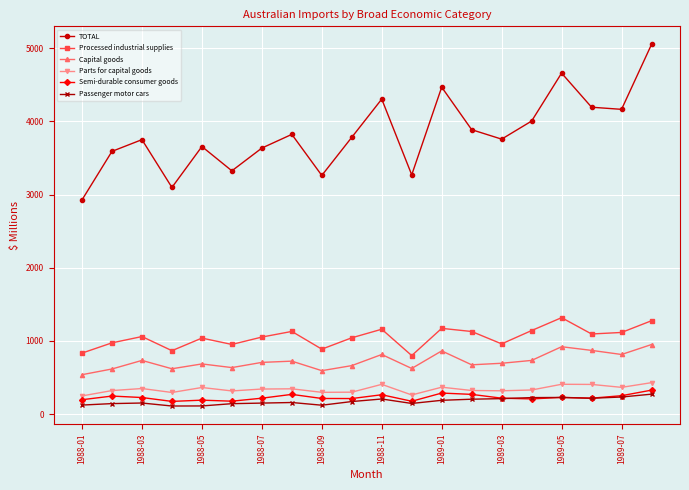

What is the value of the TOTAL point at the 1st from the left?

2927